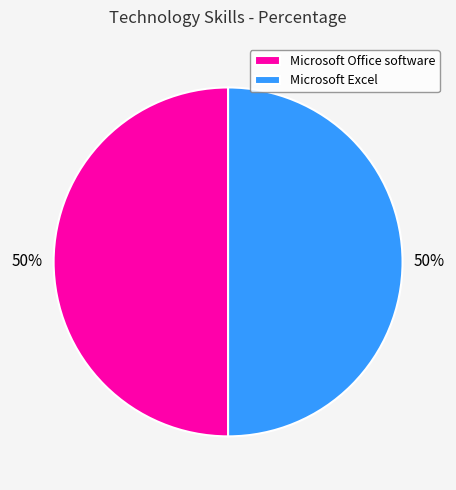

Is it true that Microsoft Excel is 37% of the pie?

False